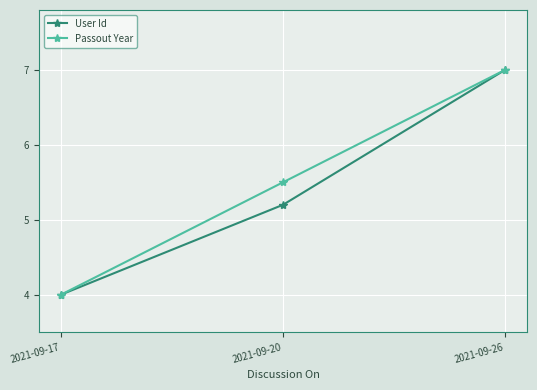

The value of User Id at 2021-09-26 is 2.7. True or false?

False